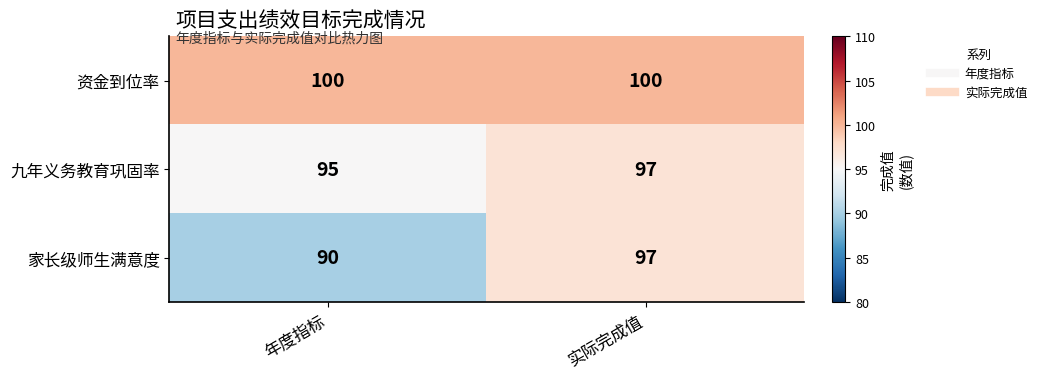

Rank the series by their average value, from lowest to highest.

家长级师生满意度, 九年义务教育巩固率, 资金到位率